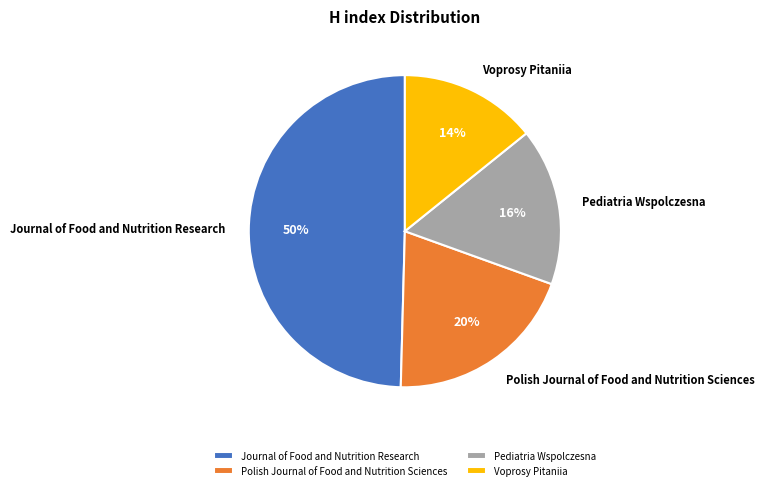

How many slices are in this pie chart?

4